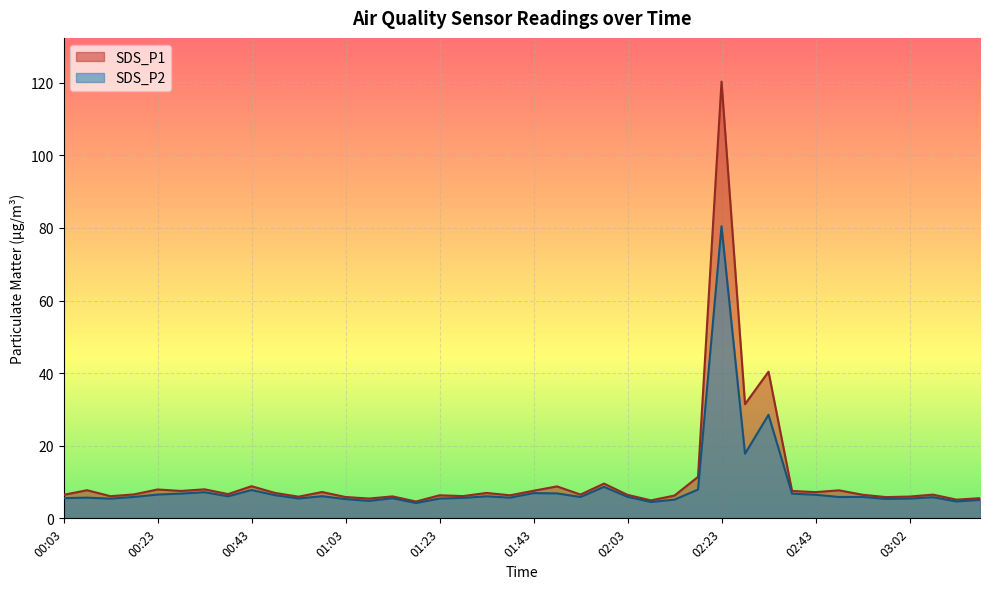

True or false: SDS_P2 and SDS_P1 cross at least once.

False